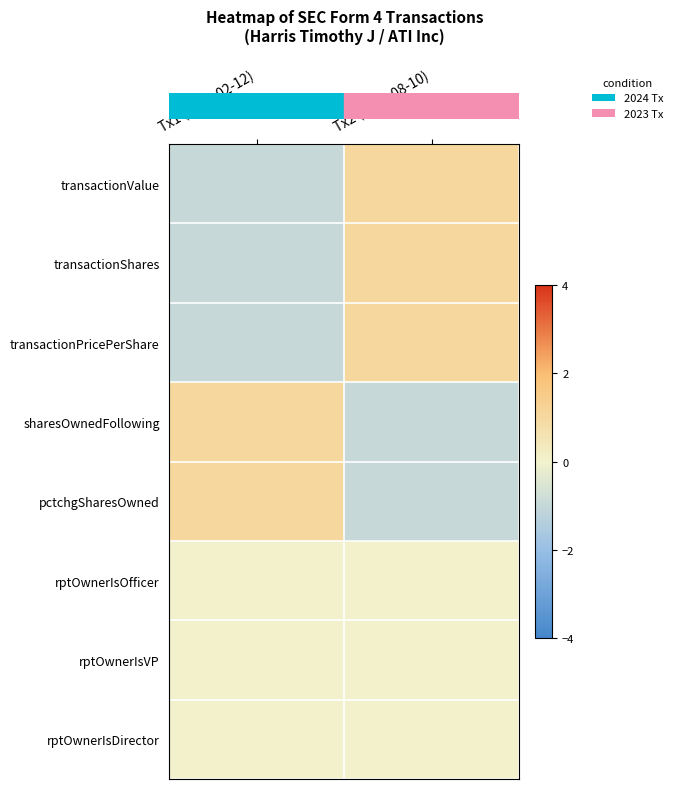

Which series changed the most between Tx1 (2024-02-12) and Tx2 (2023-08-10)?

row_0